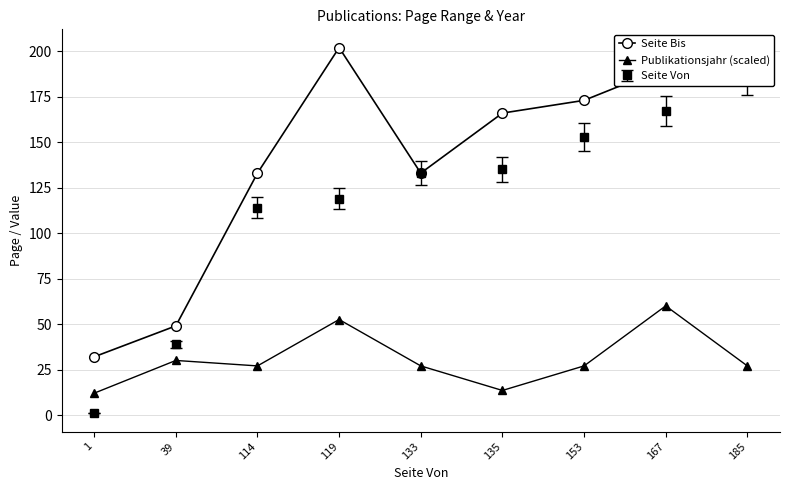

True or false: Publikationsjahr (scaled) and Seite Bis cross at least once.

False